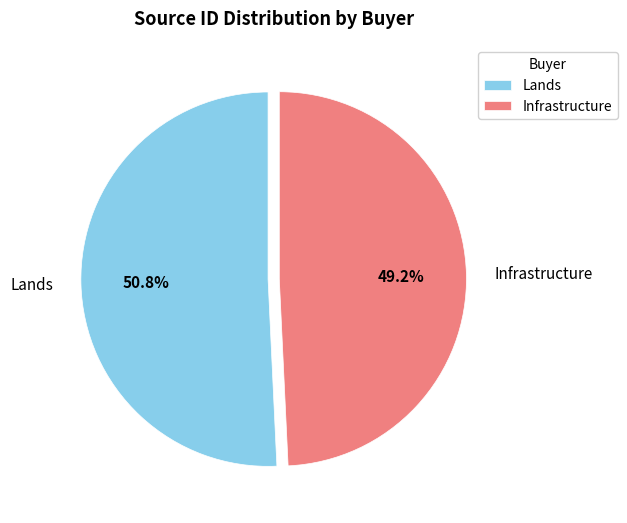

To the nearest percent, what is the difference between the largest and smallest slice percentages?

2%